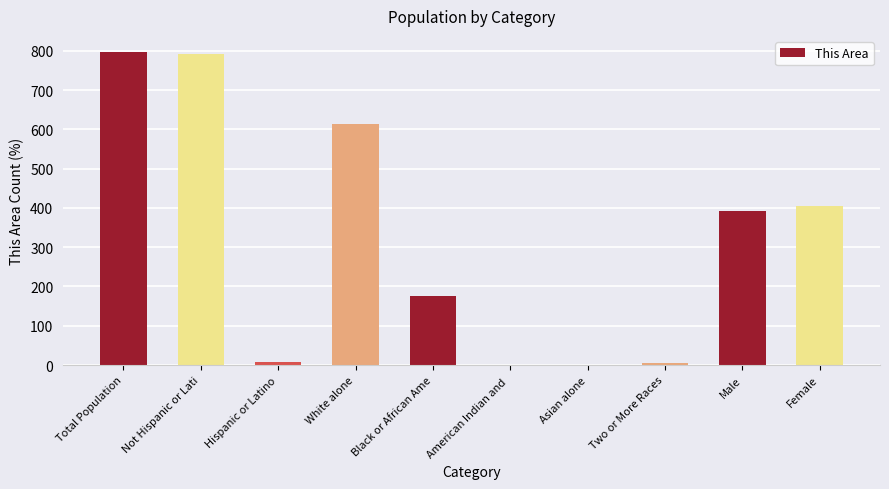

How many distinct data groups are displayed?

1